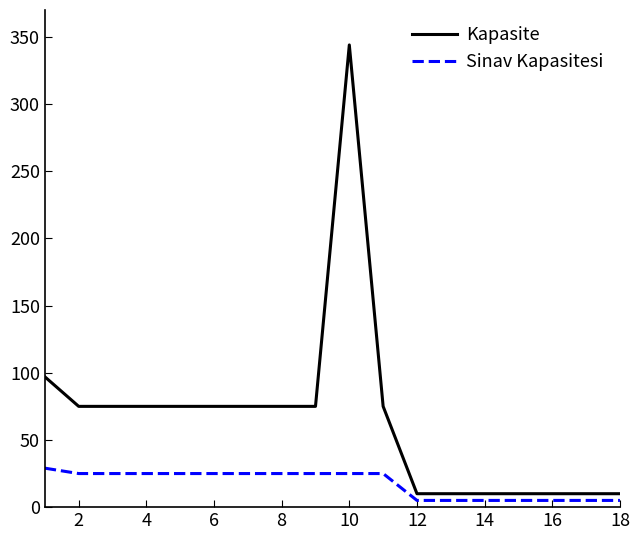

Which series has the largest total across all categories?

Kapasite